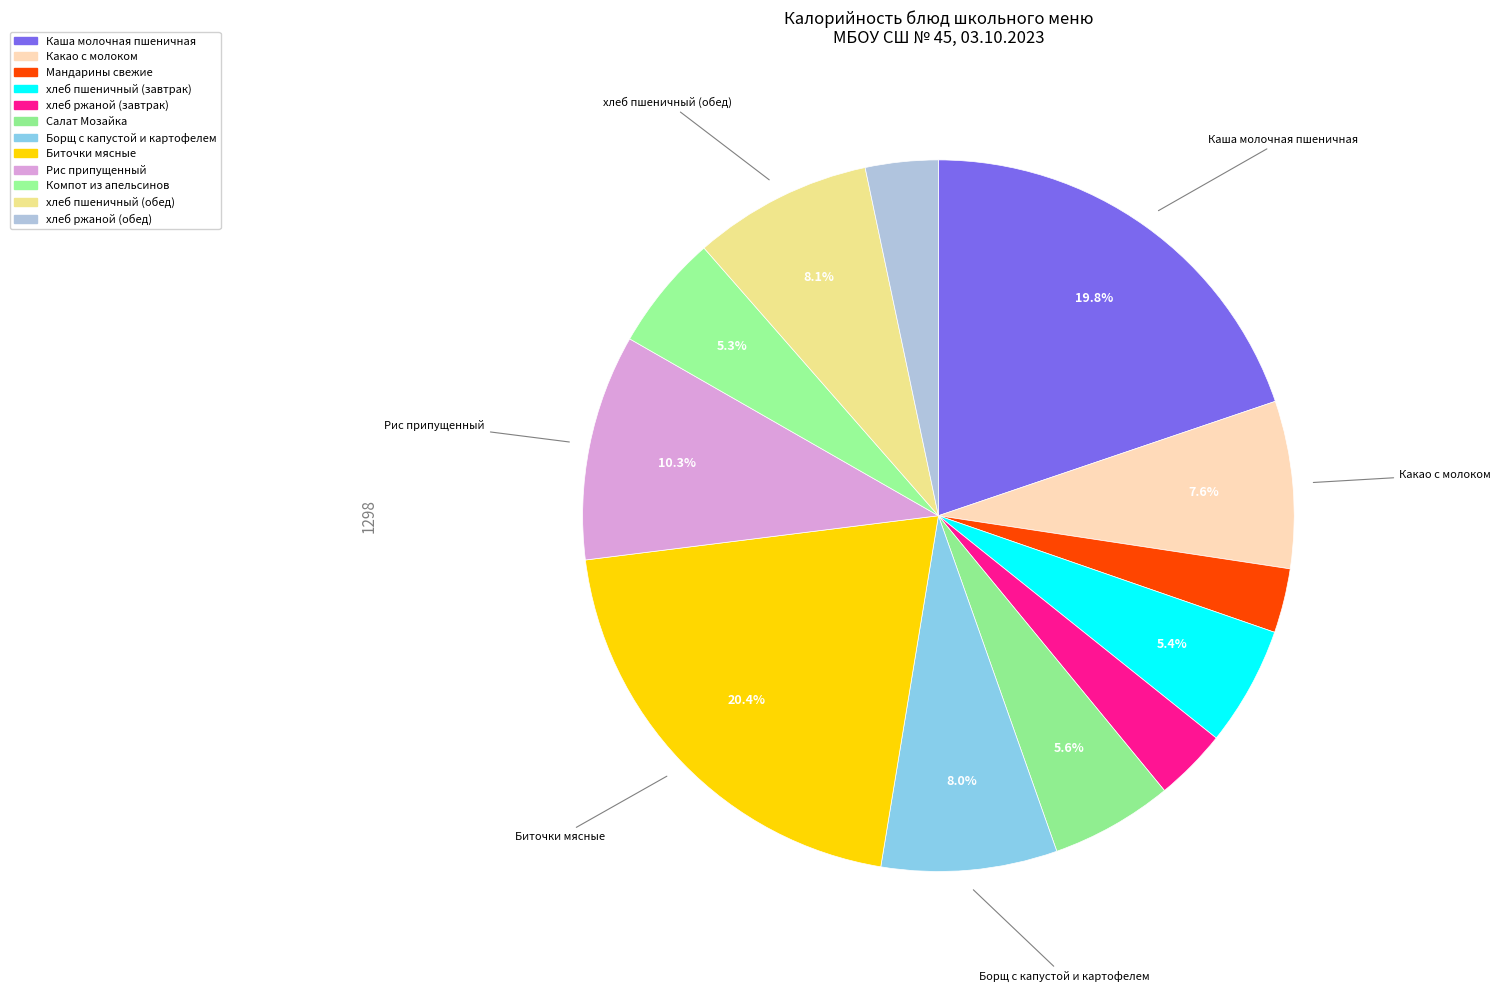

How many slices are in this pie chart?

12